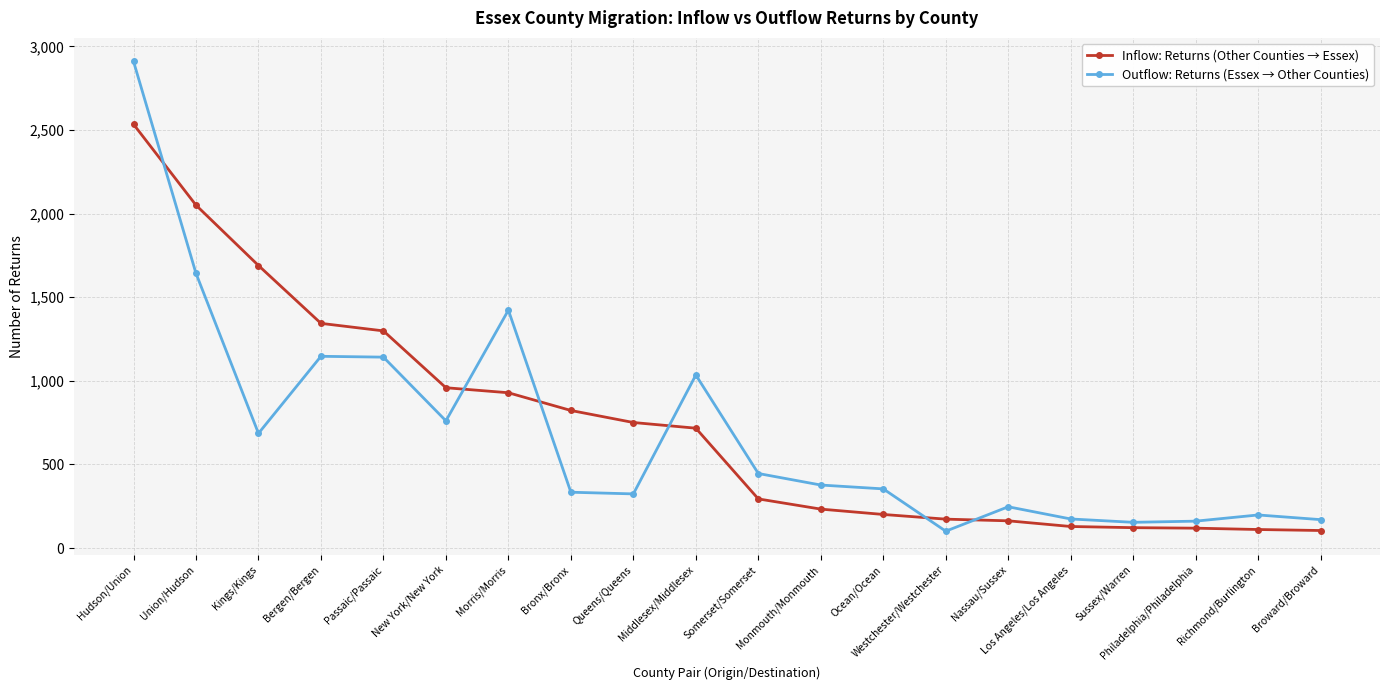

At Los Angeles/Los Angeles, list the series in order from largest to smallest.

Outflow: Returns (Essex → Other Counties), Inflow: Returns (Other Counties → Essex)